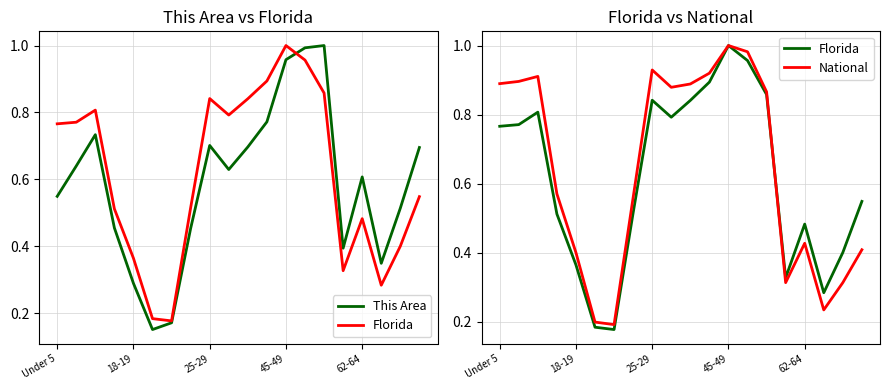

Which series changed the most between 45-49 and 15?

National